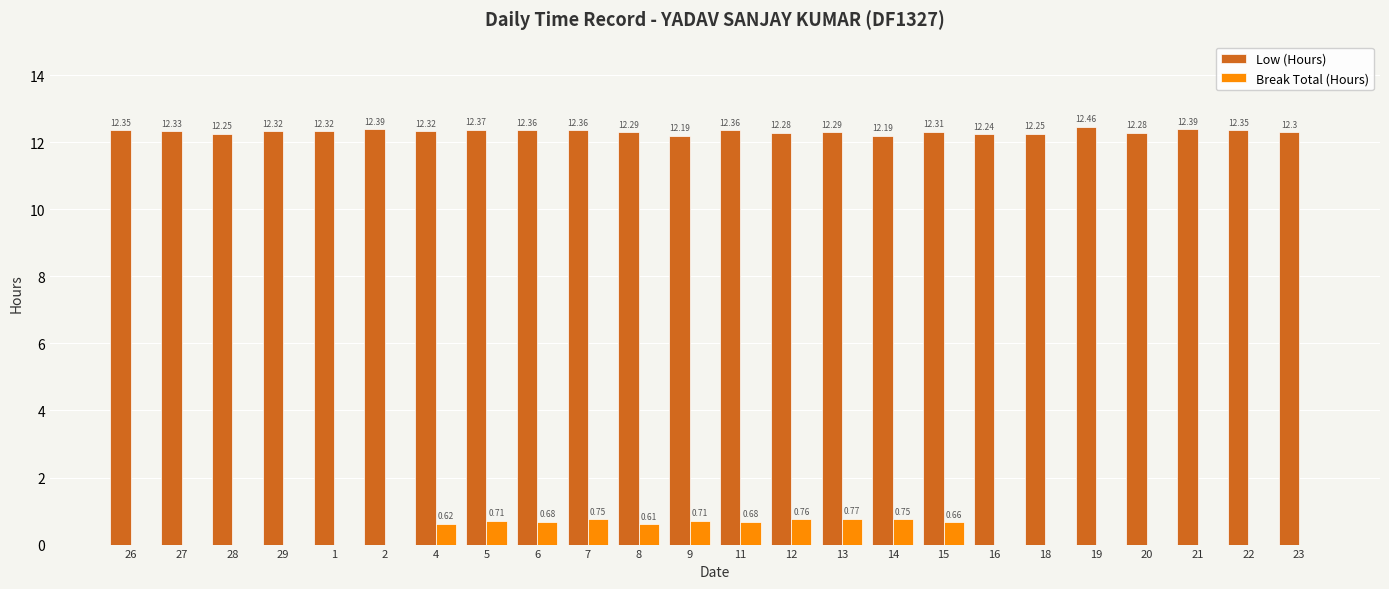

Which series changed the most between 12 and 14?

Low (Hours)